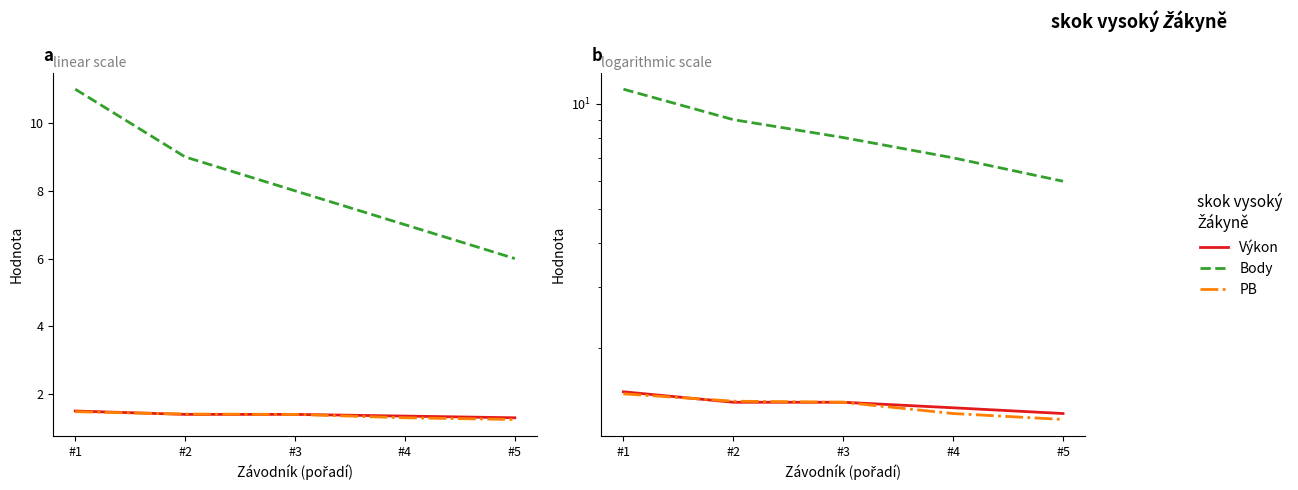

What is the difference between the second highest and second lowest values in the Body series?

2.0